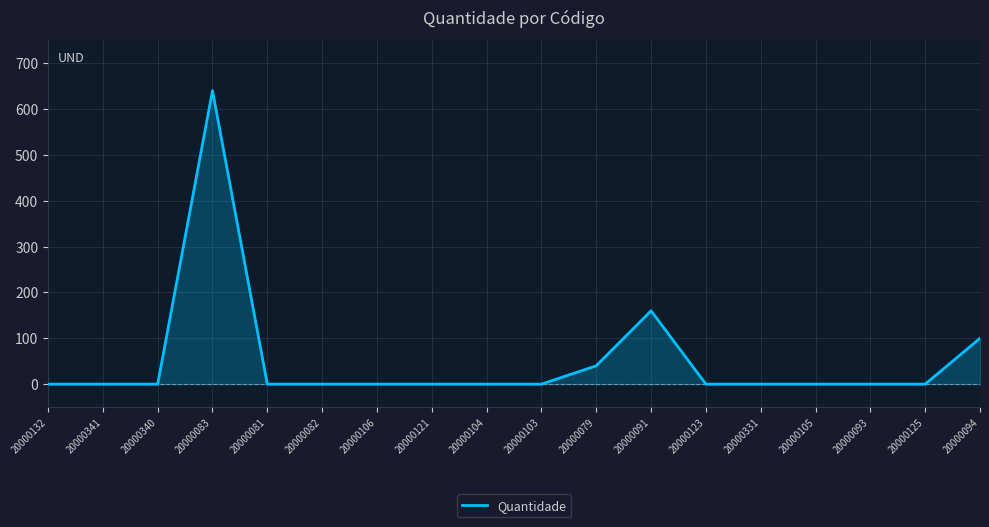

What is the average value?

52